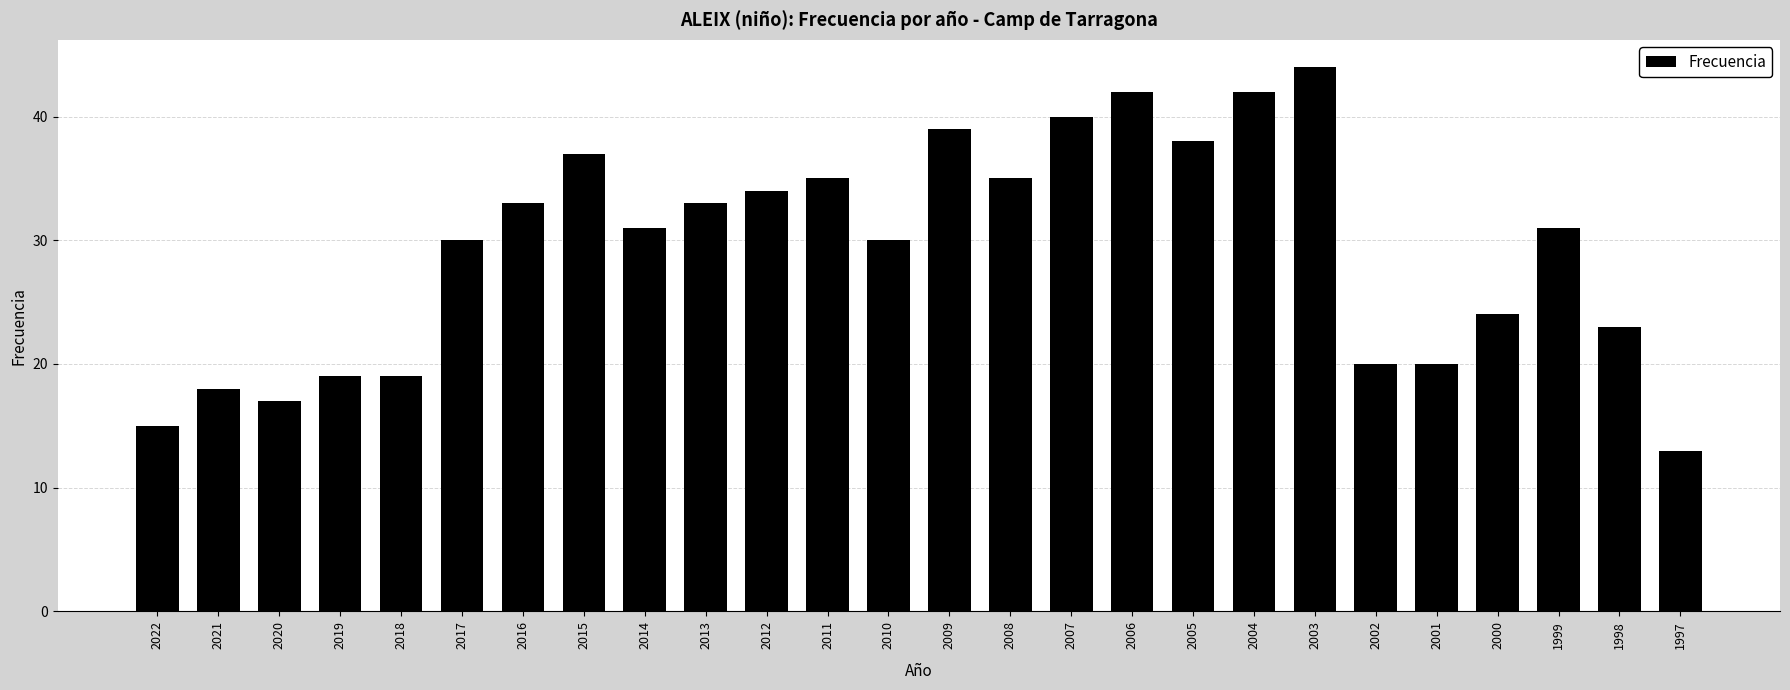

Between 2016 and 2000, which is larger?

2016